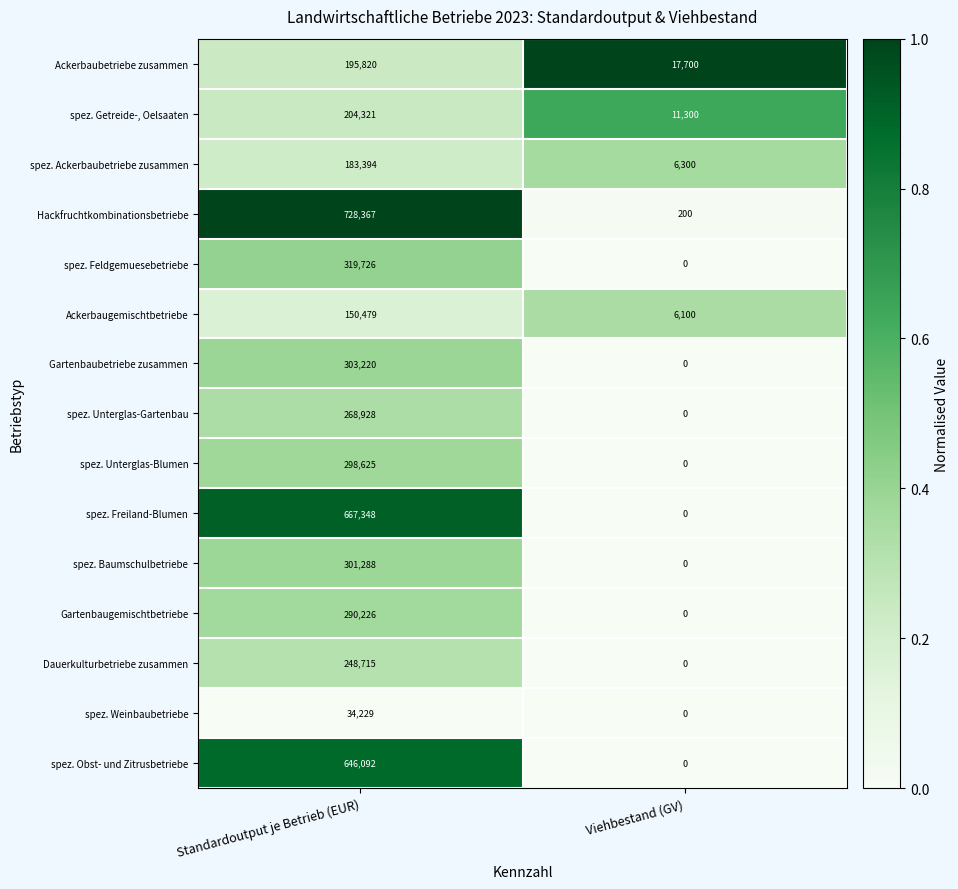

What is the sum of all Ackerbaubetriebe zusammen values?

213520